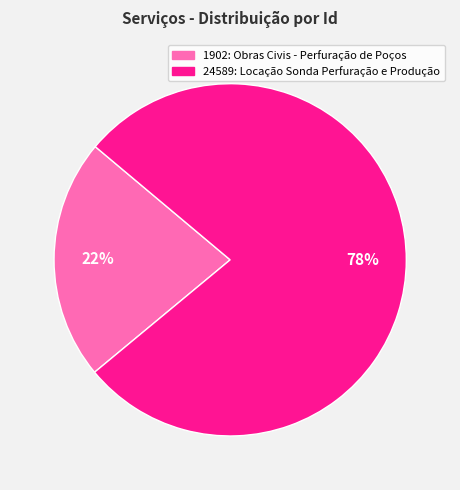

To the nearest percent, what is the difference between the 24589: Locação Sonda Perfuração e Produção and 1902: Obras Civis - Perfuração de Poços slice percentages?

56%